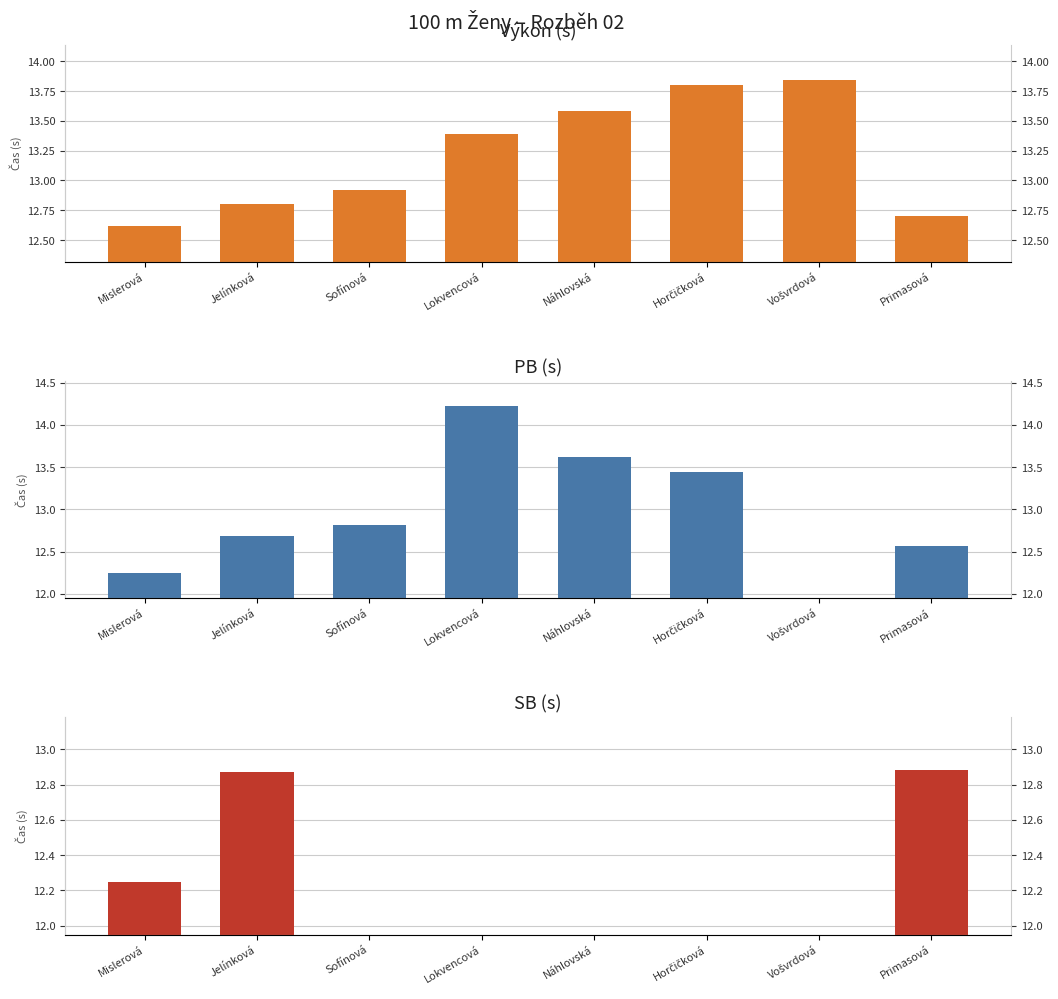

How many bars are there in each group?

3